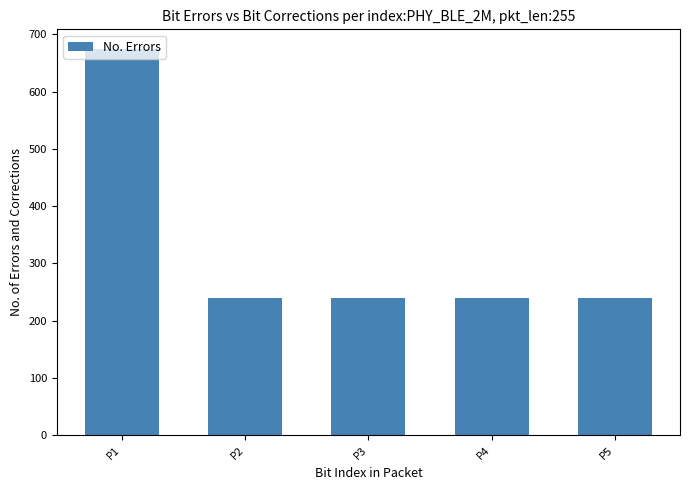

What is the smallest value displayed?

240